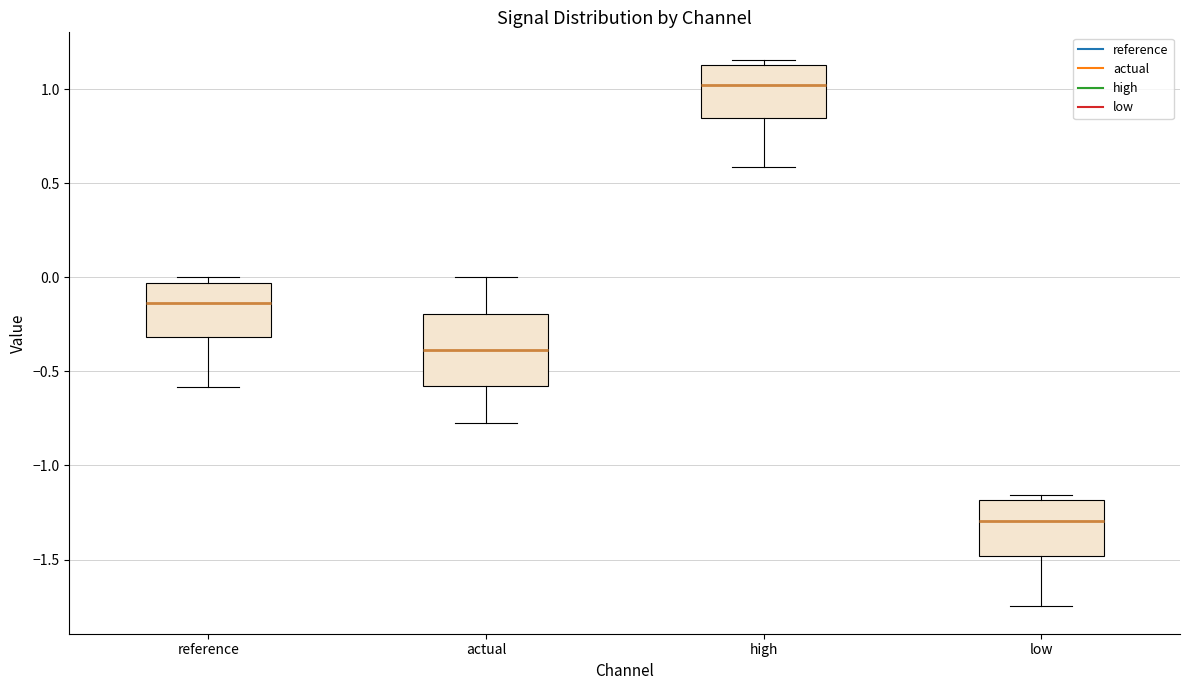

Where does the median line of the box for reference sit on the y-axis? The values are not printed on the chart, so give them approximately, as read against the axis.

-0.15